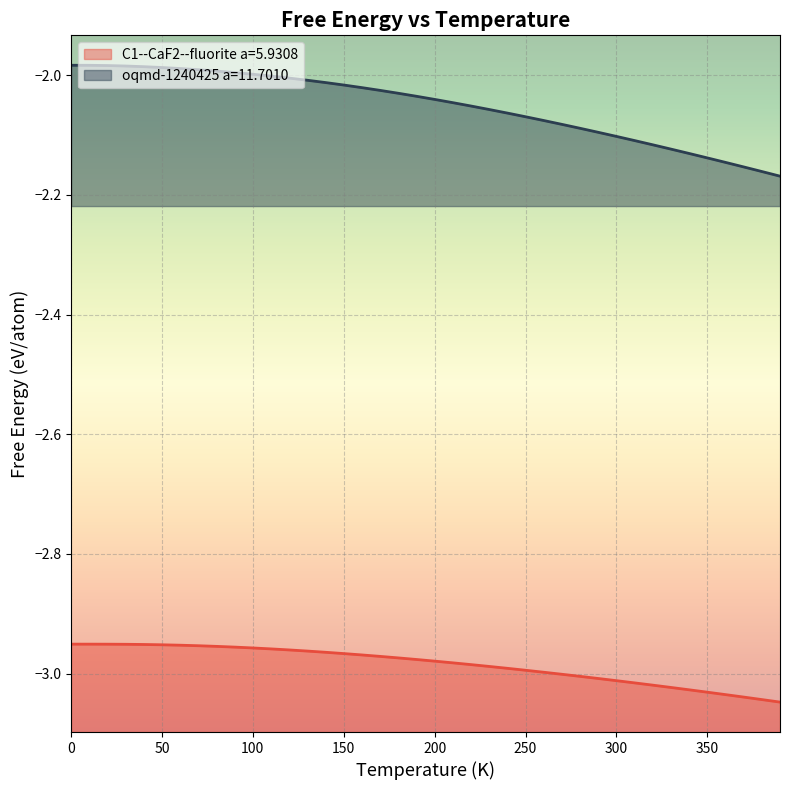

Which series changed the most between 250 and 290?

oqmd-1240425 a=11.7010